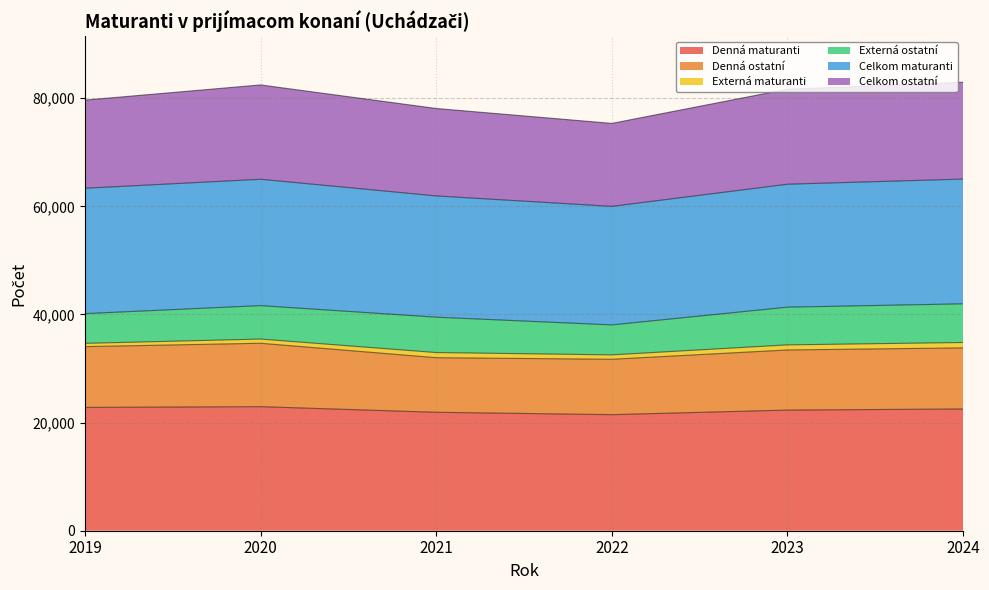

The value of Denná maturanti at 2023 is 22314. True or false?

True